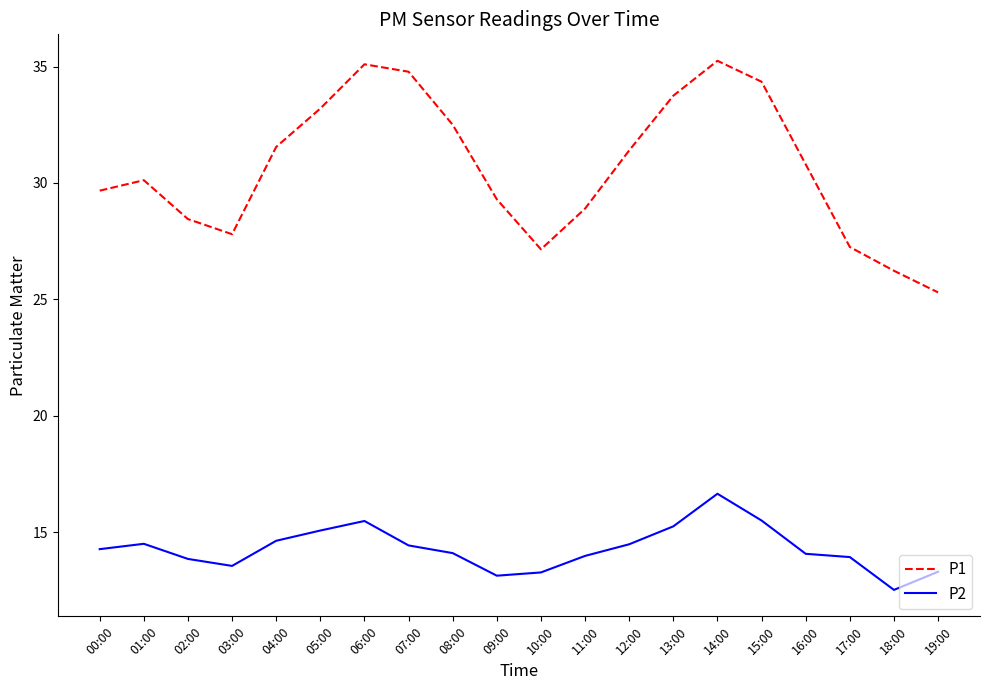

At which category is the sum across all series the highest?

14:00